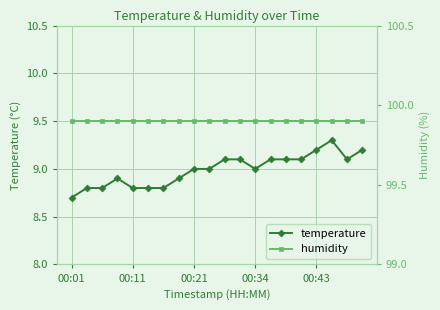

What value does the temperature series have at 00:34?

9.0